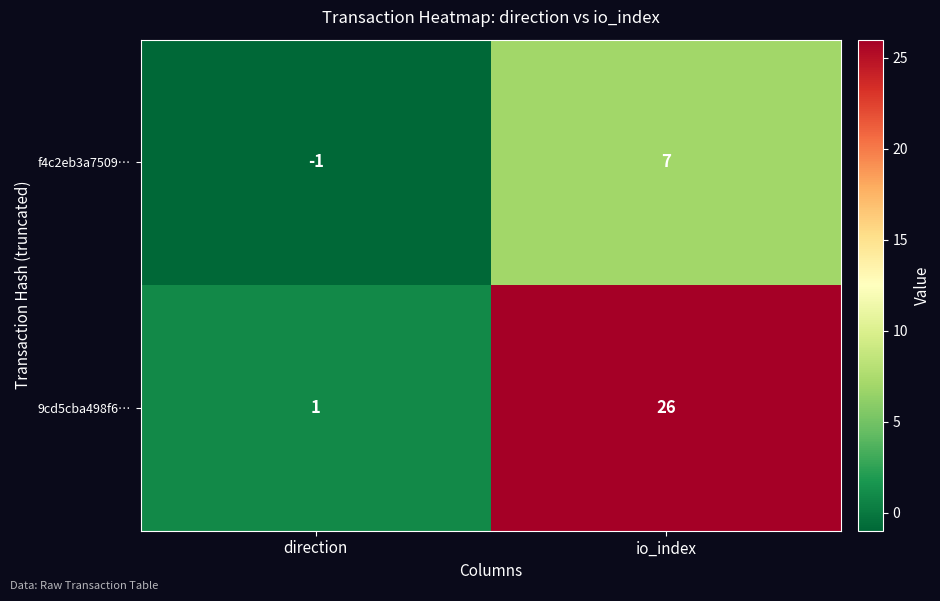

Where is f4c2eb3a7509… nearest to the value 3?

direction